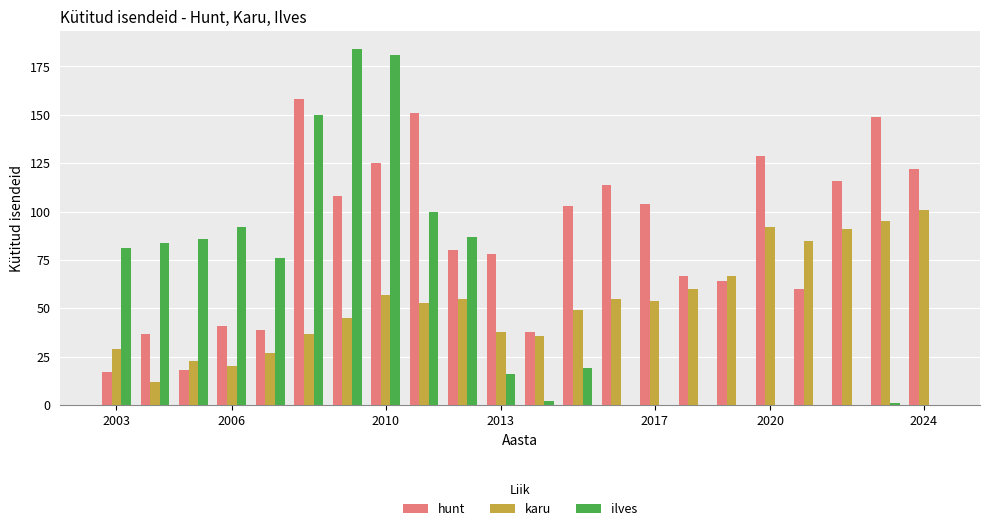

Which series has the largest total across all categories?

hunt